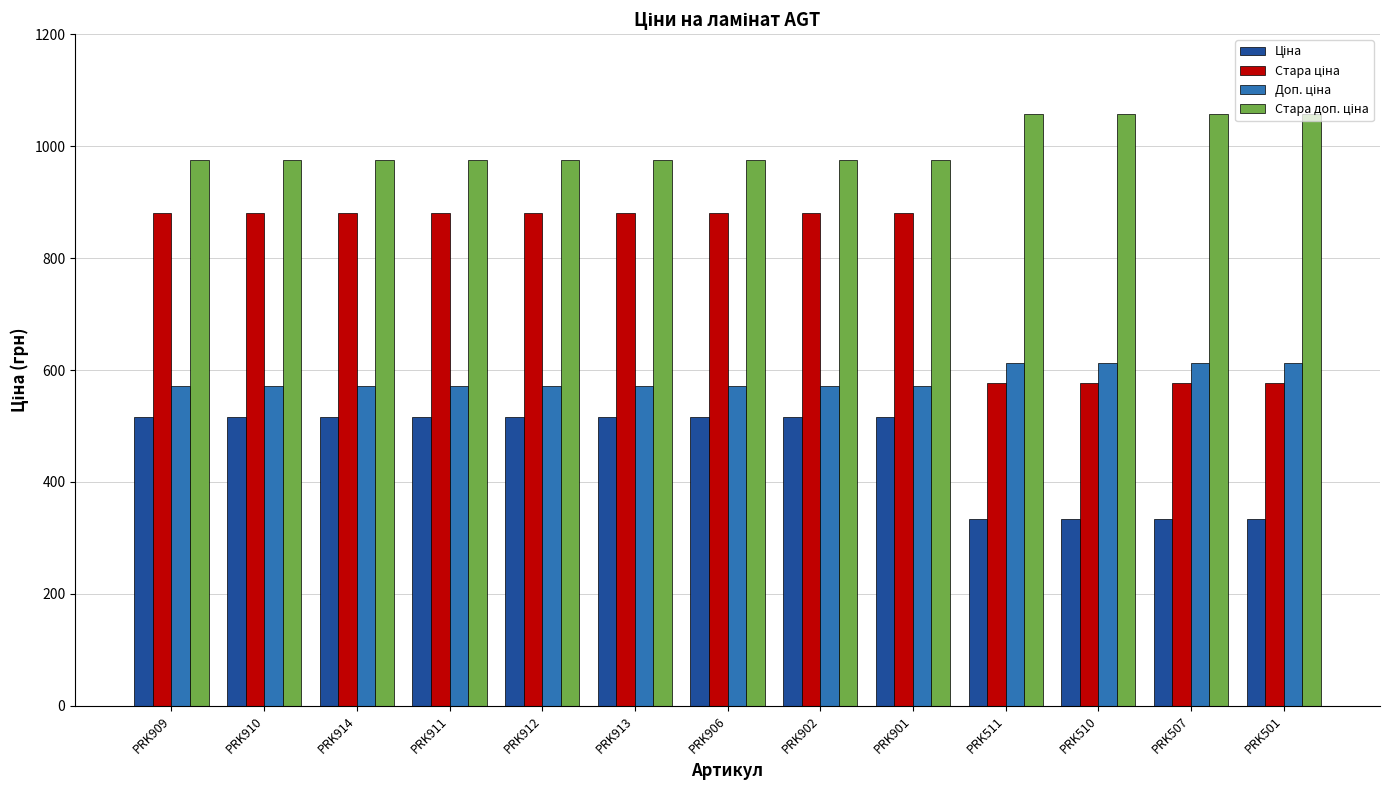

What is the total value across all series at PRK501?

2581.2